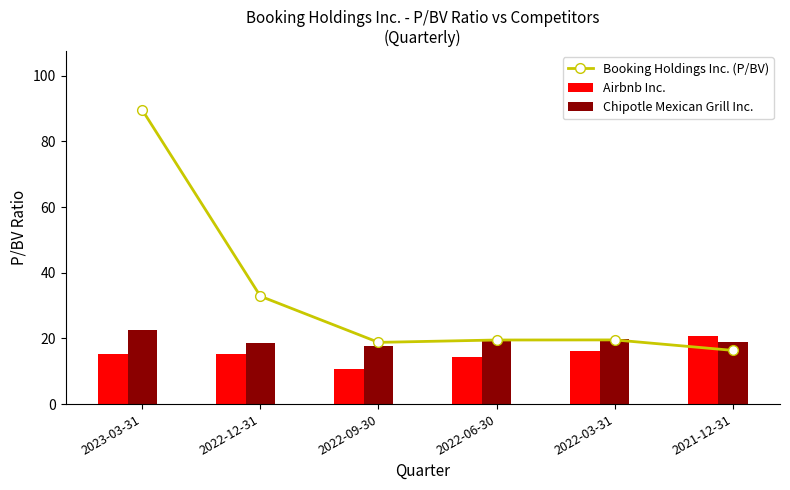

Rank the series by their maximum value, from lowest to highest.

Airbnb Inc., Chipotle Mexican Grill Inc., Booking Holdings Inc. (P/BV)